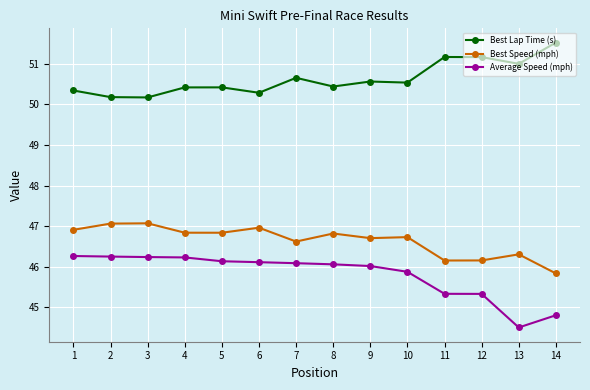

Between 11 and 13, which series saw the biggest shift?

Average Speed (mph)